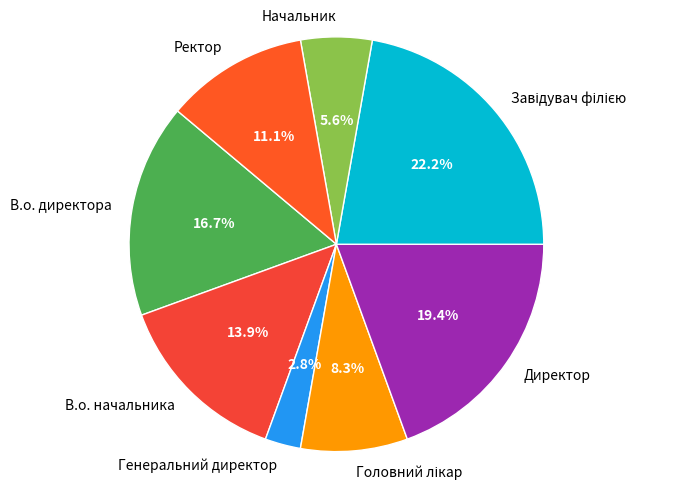

Which slice is the smallest?

Генеральний директор